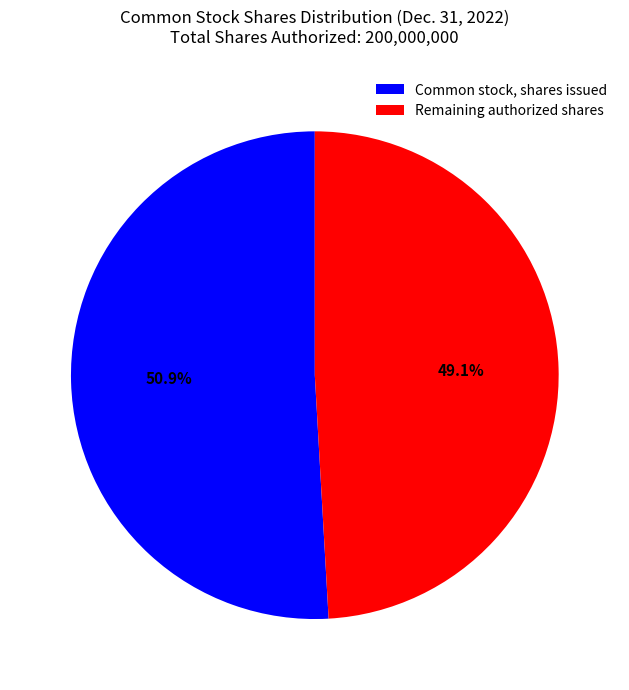

Count the number of slices in the pie.

2